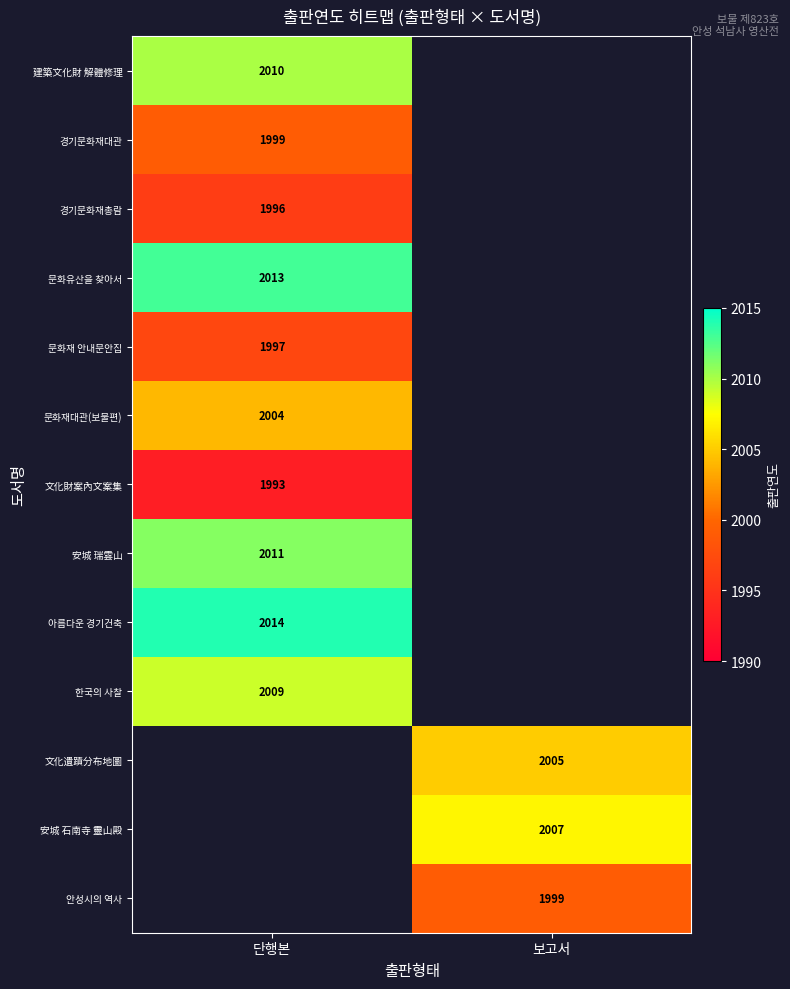

Count the number of categories in the chart.

2